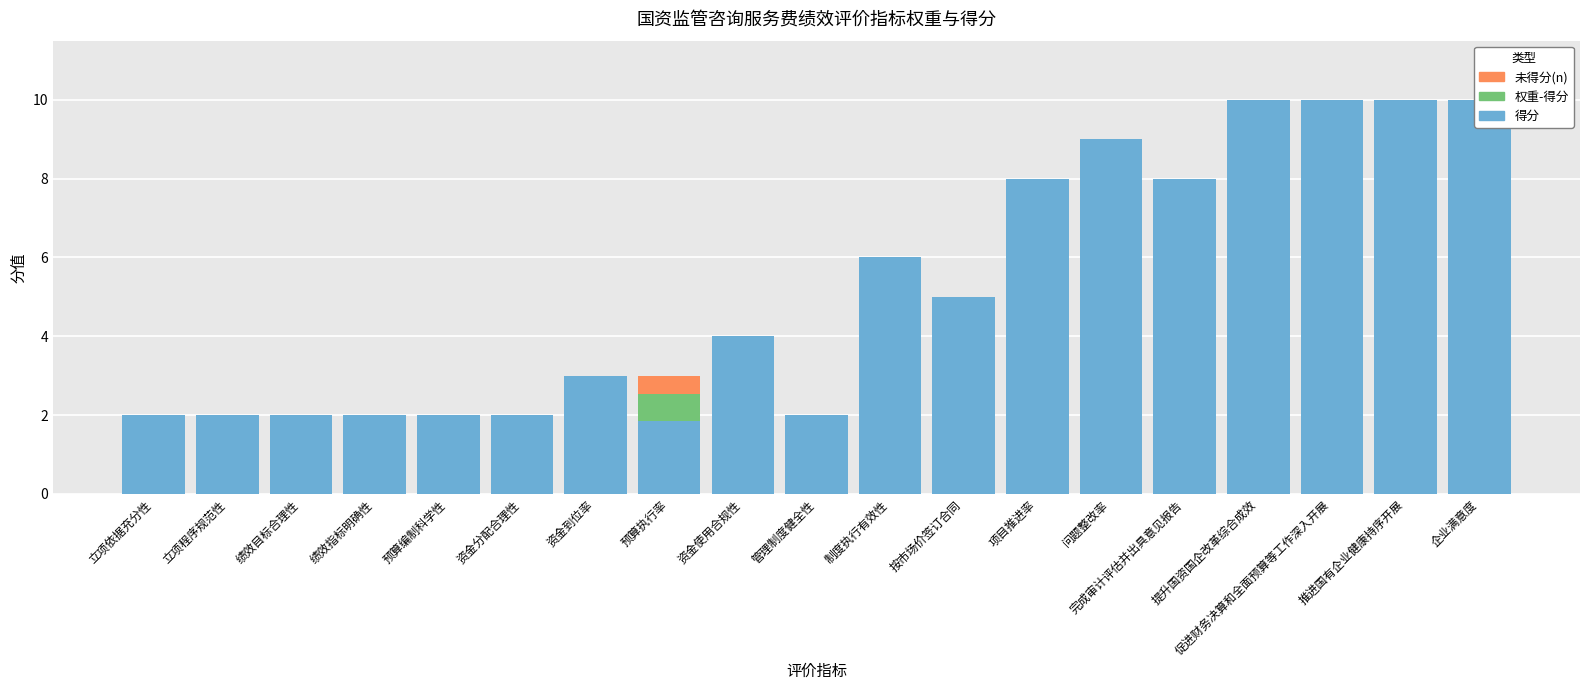

At 促进财务决算和全面预算等工作深入开展, list the series in order from largest to smallest.

得分, 权重-得分, 未得分